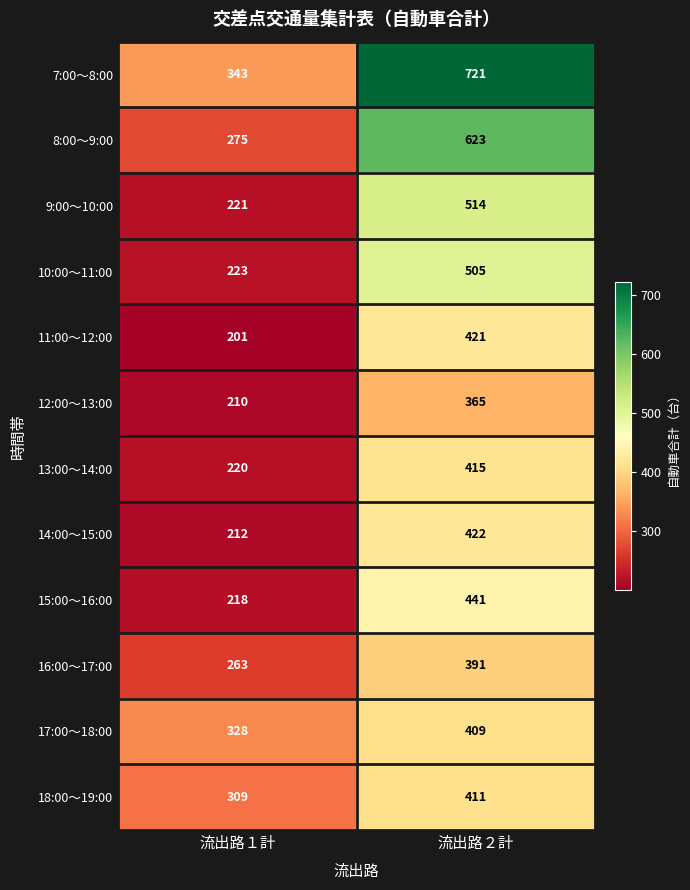

Is it true that 10:00～11:00 equals 223 at 流出路１計?

True